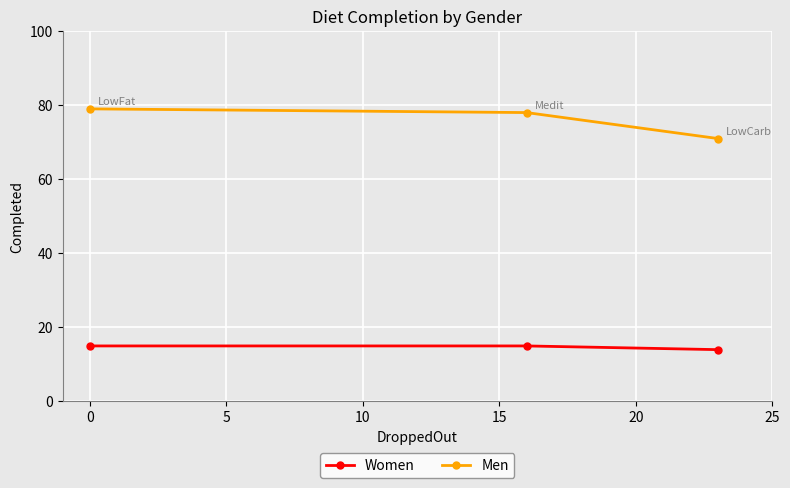

What is the value of the Men point at the 2nd from the left?

78